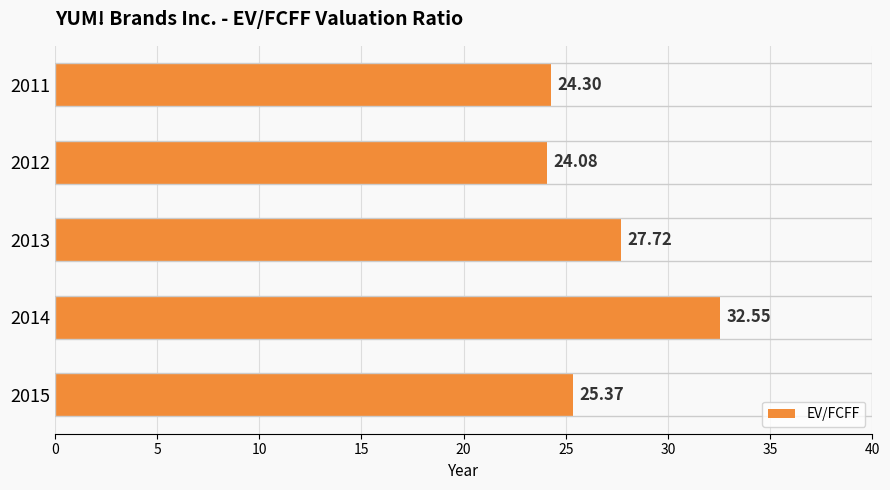

Rank the categories by value from highest to lowest.

2014, 2013, 2015, 2011, 2012